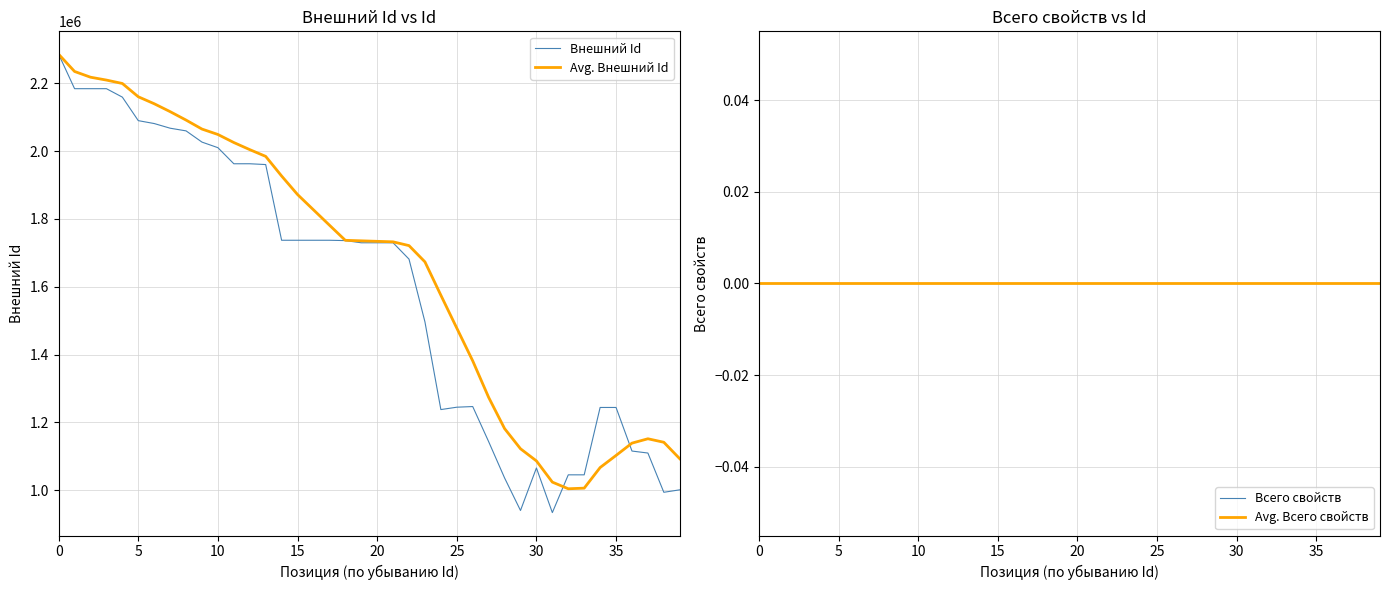

What is the lowest value of the Внешний Id series?

933977.0